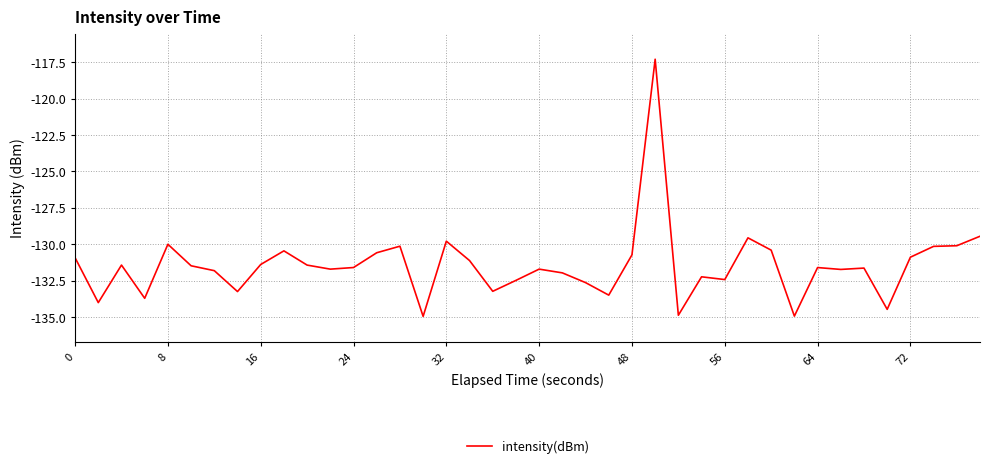

True or false: there are more than 0 points higher than both neighbors.

True